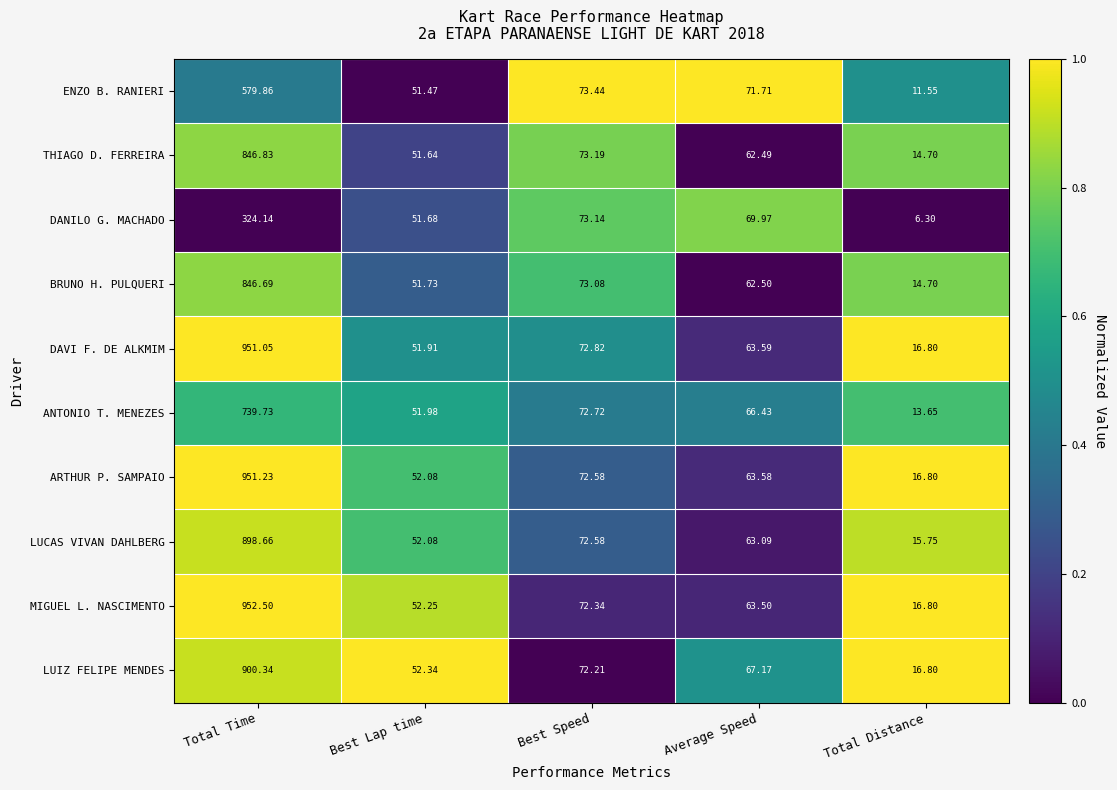

At which category is the sum across all series the highest?

Total Time